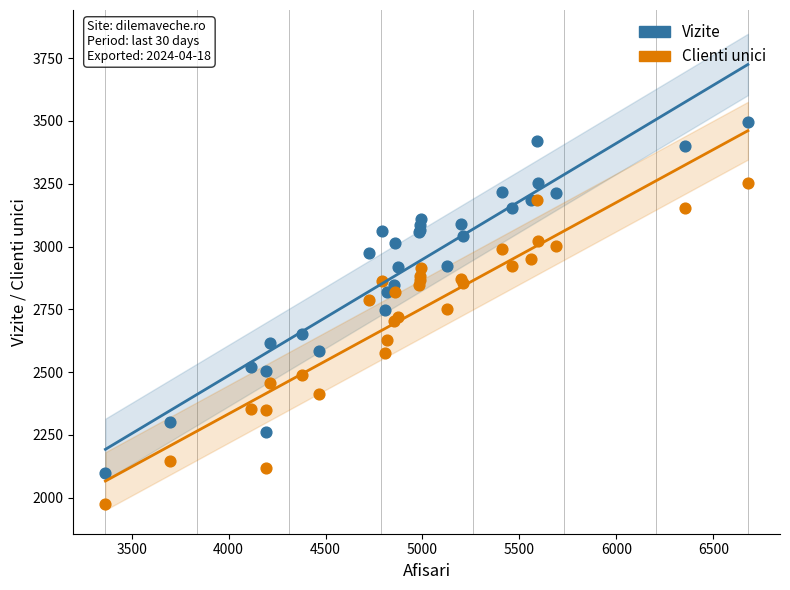

Which series reaches the minimum Y coordinate?

Clienti unici